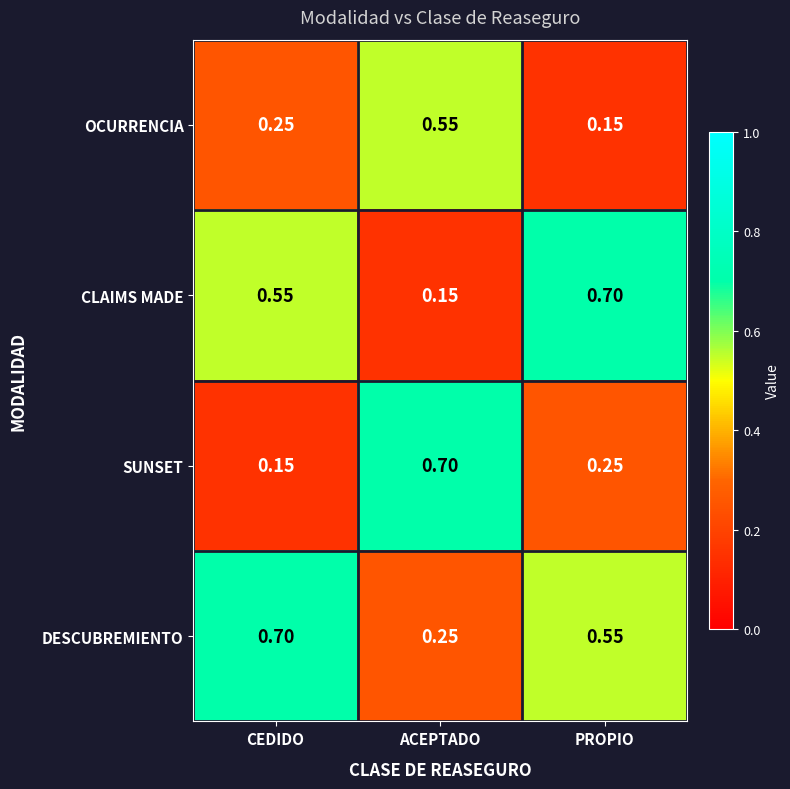

At which label is OCURRENCIA closest to 0?

PROPIO